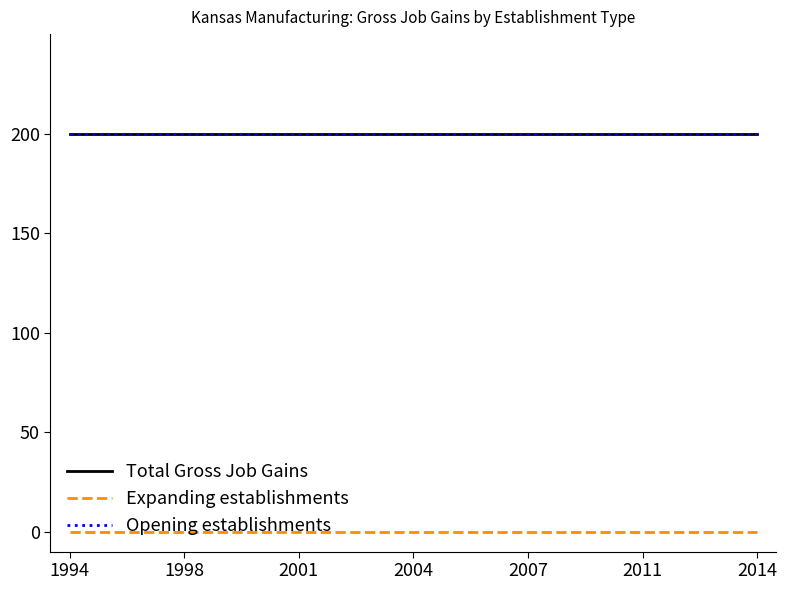

At how many categories does at least one series exceed 124?

19